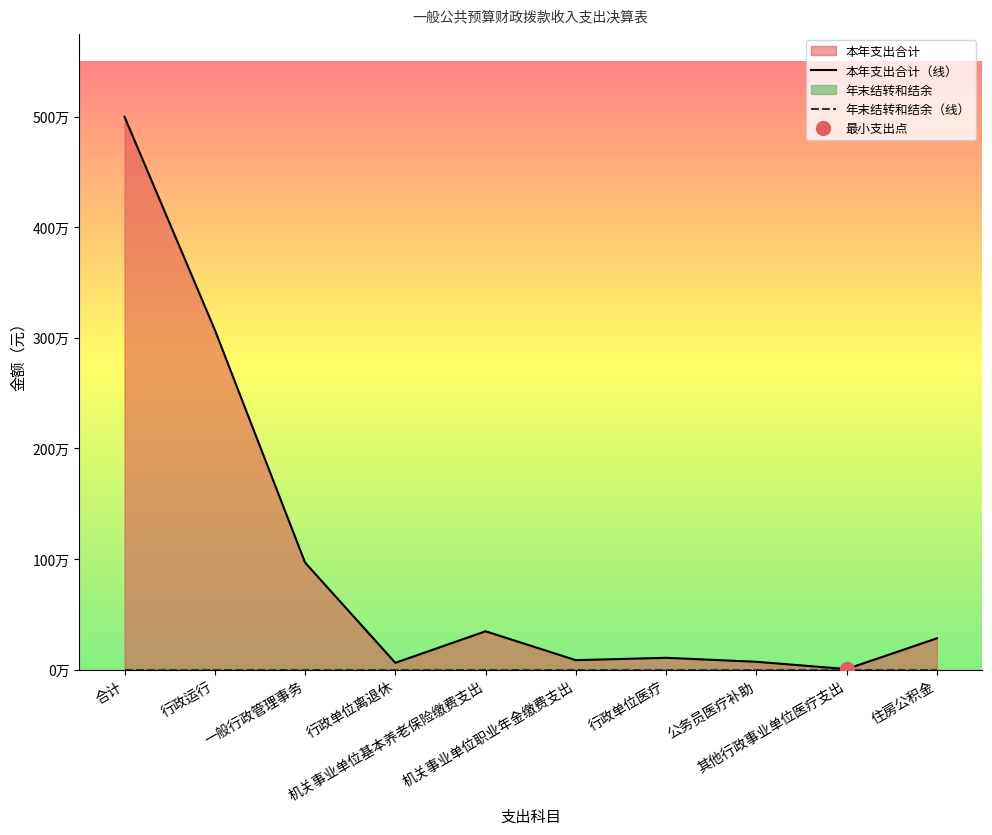

Reading left to right, transcribe all the data shown in this chart.

4997690.7	3072057.5	967753.4	61343.2	346392.0	85267.7	106603.1	70718.6	4760.0	282795.0